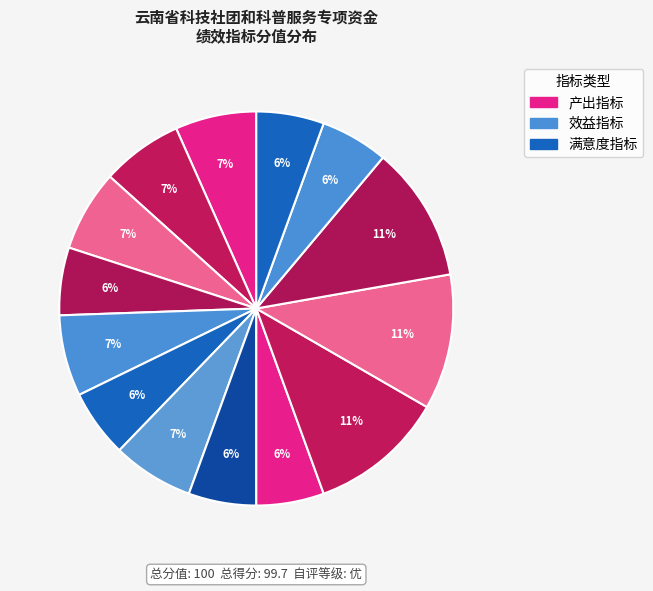

How many slices are in this pie chart?

14